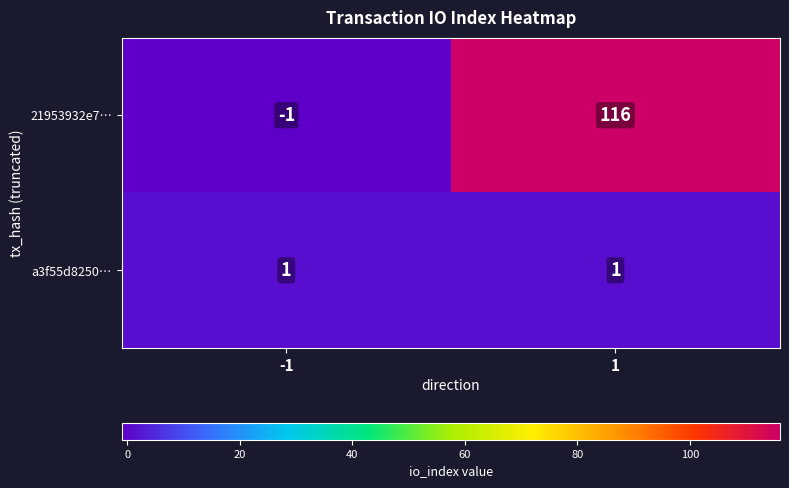

Reading right to left, list all the values displayed in this chart.

21953932e7…: 1=116	-1=-1
a3f55d8250…: 1=1	-1=1